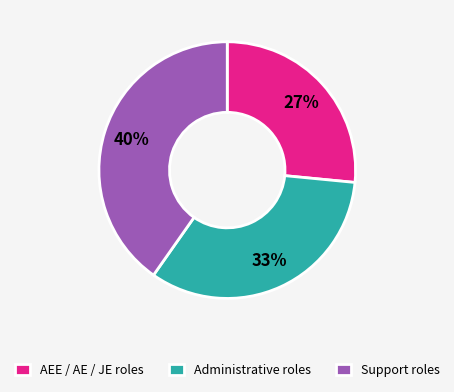

Which slice is the smallest?

AEE / AE / JE roles